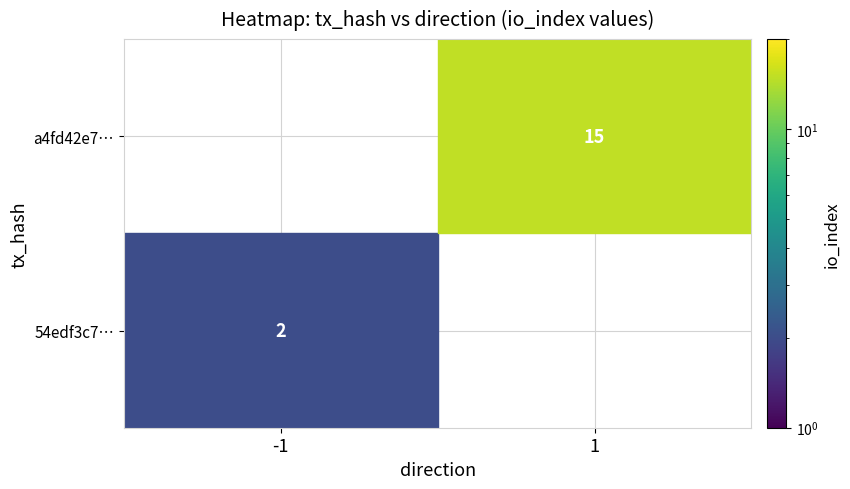

What is the spread (max minus min) of values at io_index?

13